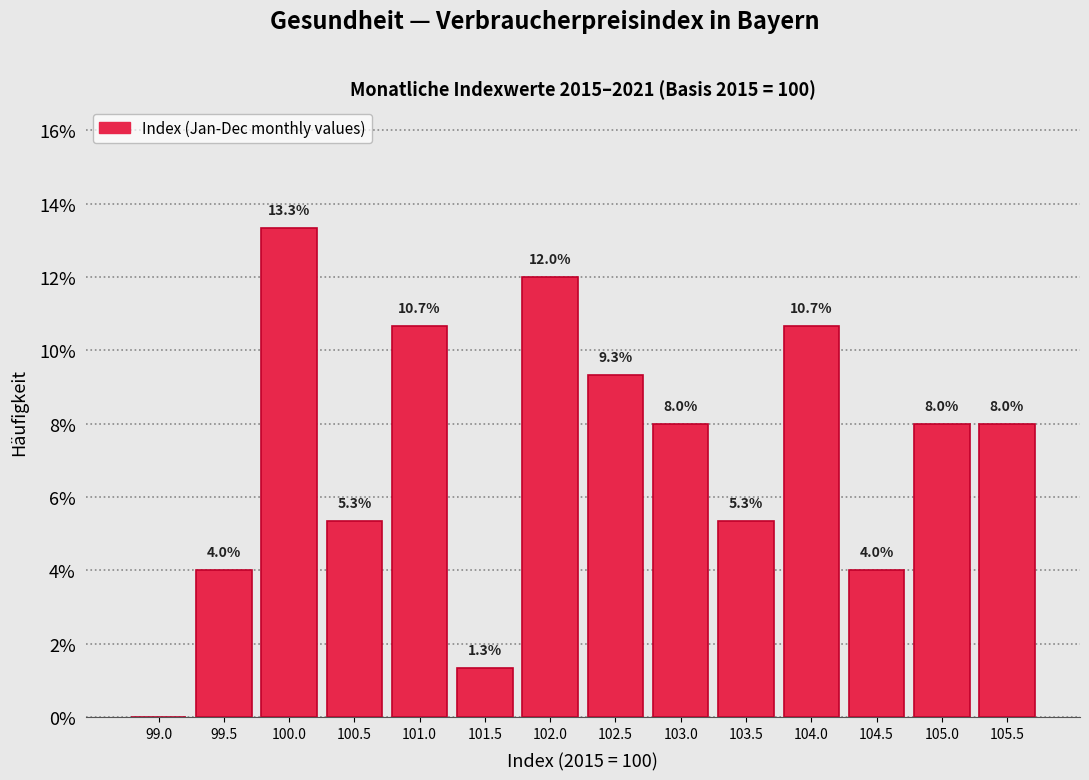

Reading left to right, transcribe all the data shown in this chart.

99.0=0.0	99.5=4.0	100.0=13.3	100.5=5.3	101.0=10.7	101.5=1.3	102.0=12.0	102.5=9.3	103.0=8.0	103.5=5.3	104.0=10.7	104.5=4.0	105.0=8.0	105.5=8.0